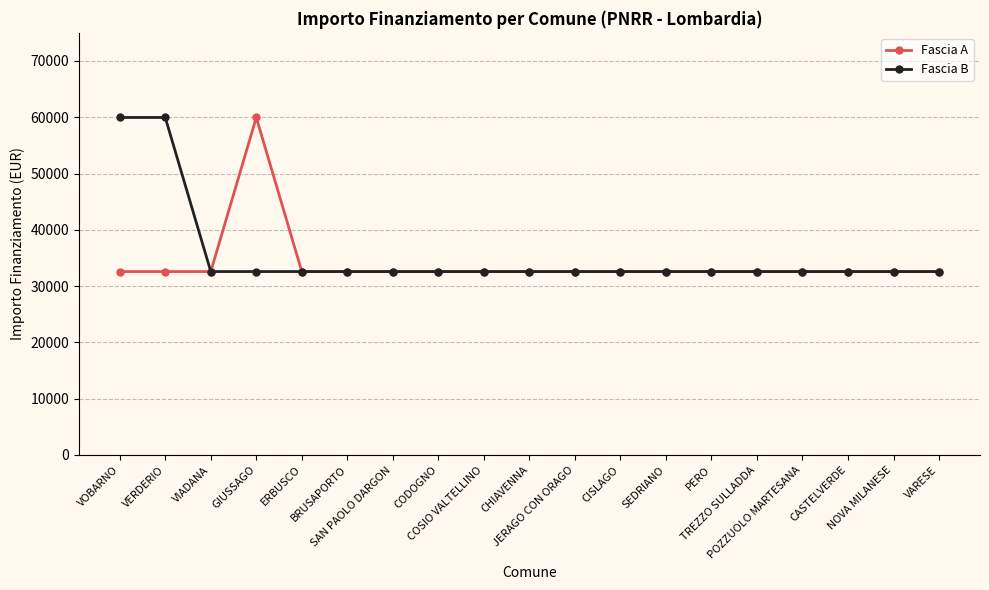

At how many categories does at least one series exceed 34143?

3